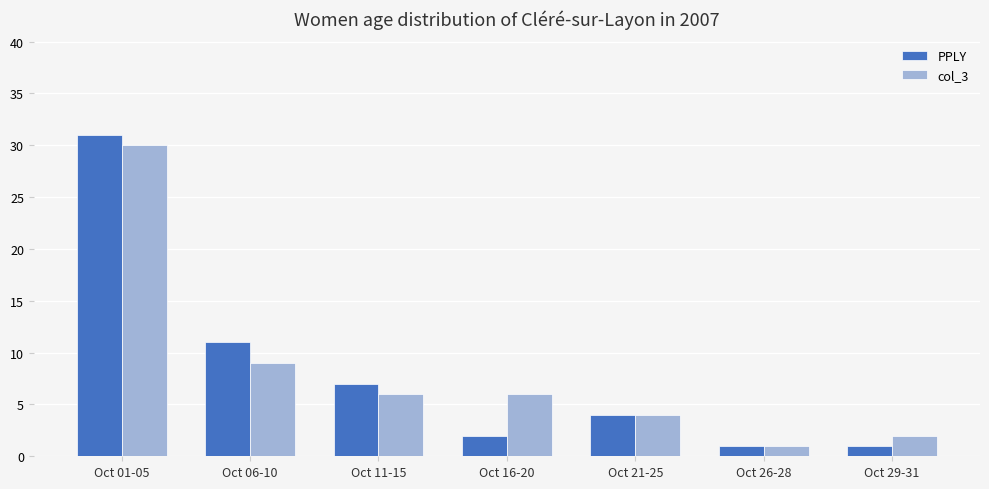

How many bars are there in total?

14